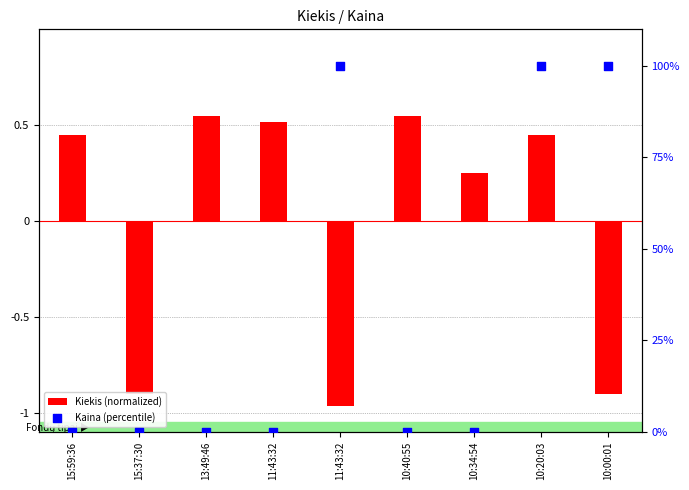

At how many categories does at least one series exceed 17?

3